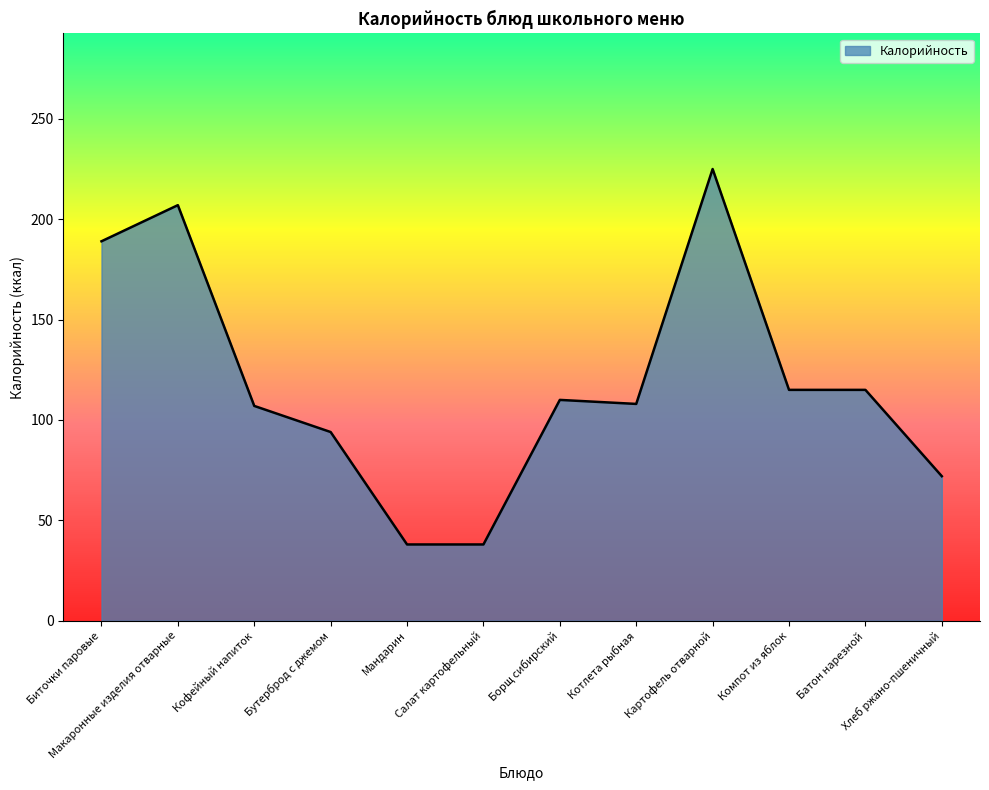

What is the difference between the maximum and minimum values?

187